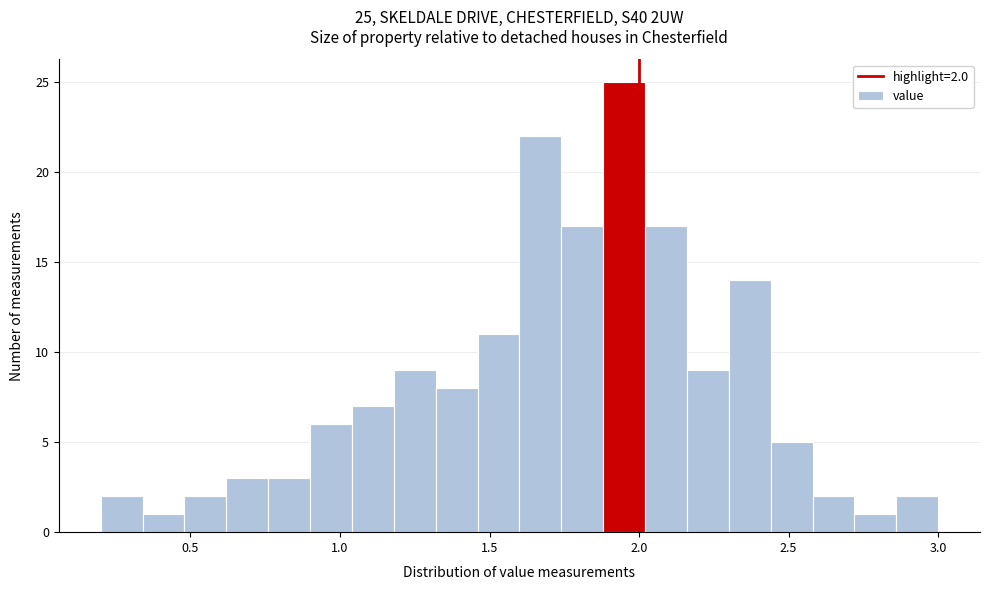

Read against the x-axis, roughly where is the centre of the tallest bar?

1.95